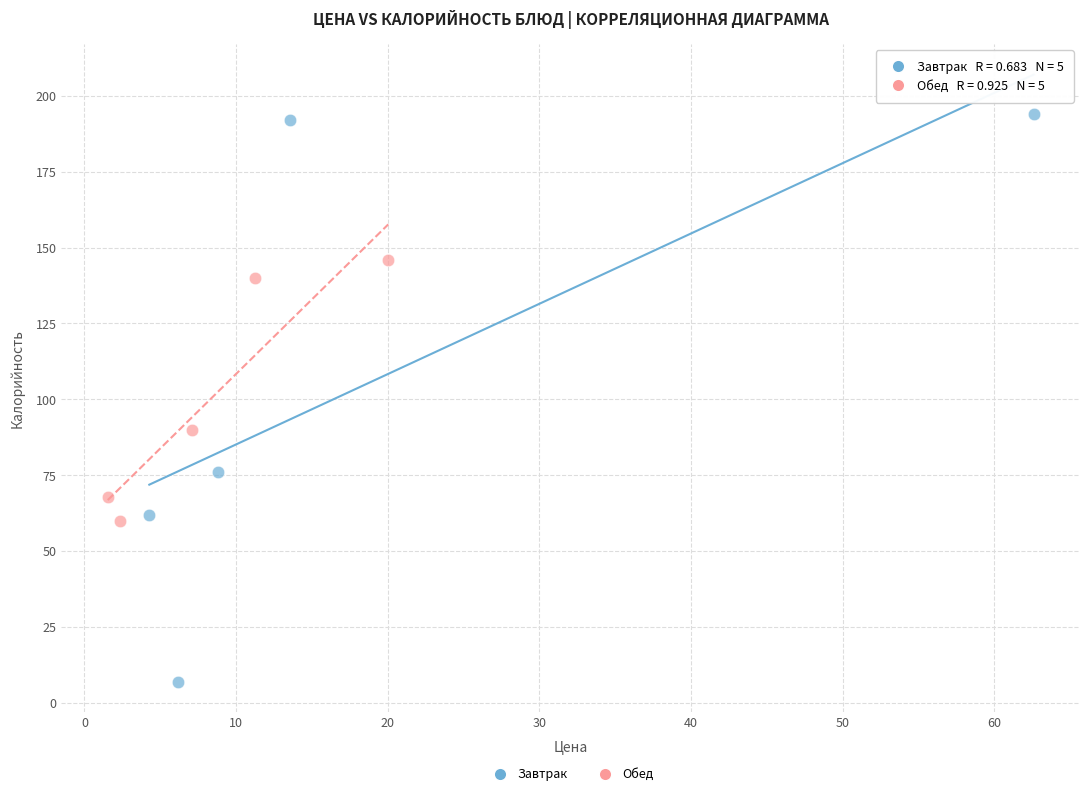

Which series contains the highest Y value?

Завтрак